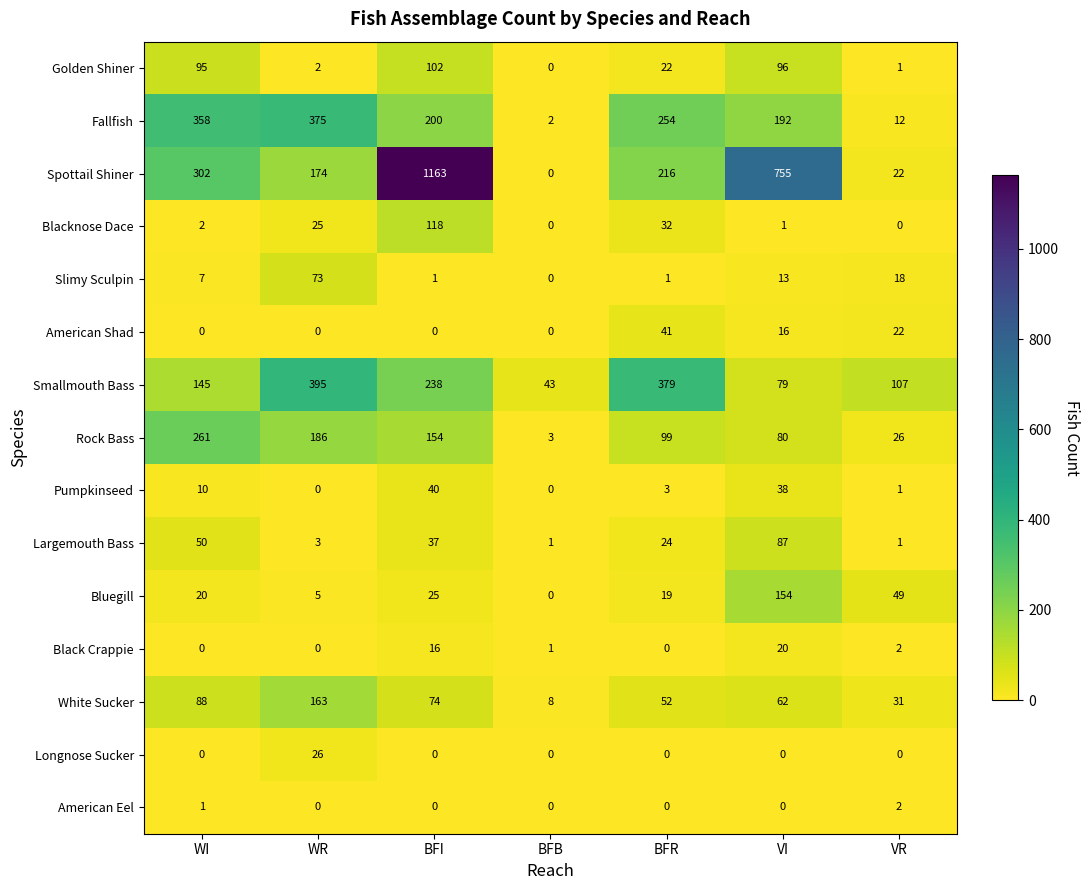

Rank the series by their maximum value, from highest to lowest.

Spottail Shiner, Smallmouth Bass, Fallfish, Rock Bass, White Sucker, Bluegill, Blacknose Dace, Golden Shiner, Largemouth Bass, Slimy Sculpin, American Shad, Pumpkinseed, Longnose Sucker, Black Crappie, American Eel